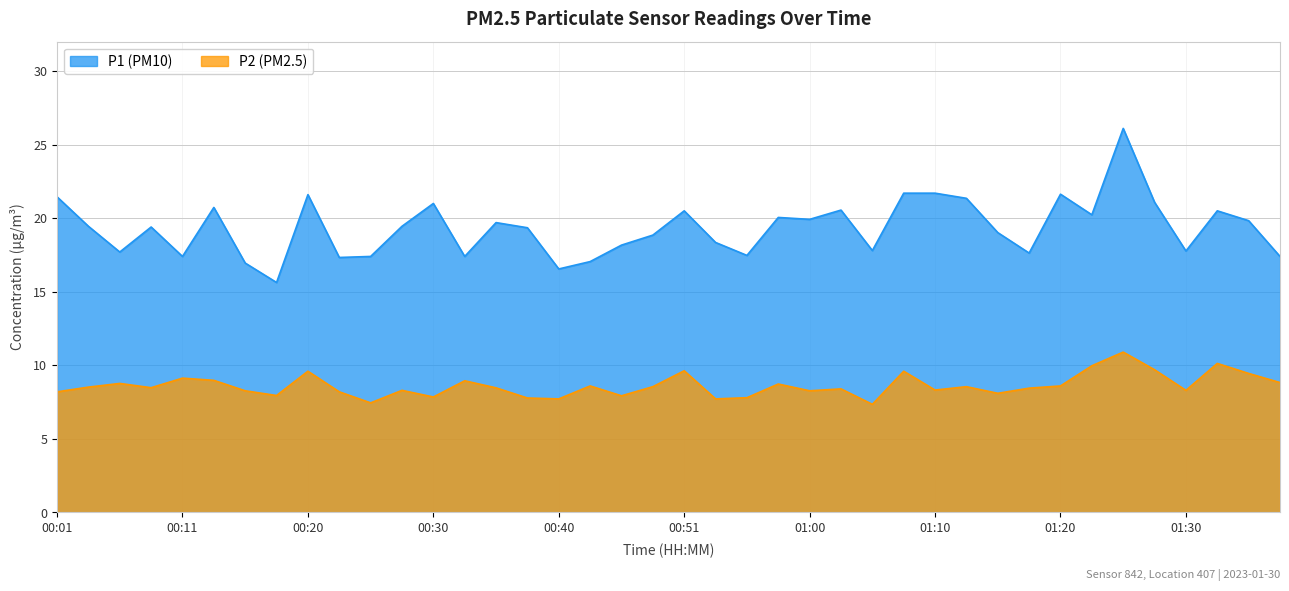

What are all the series names shown in the legend?

P1, P2